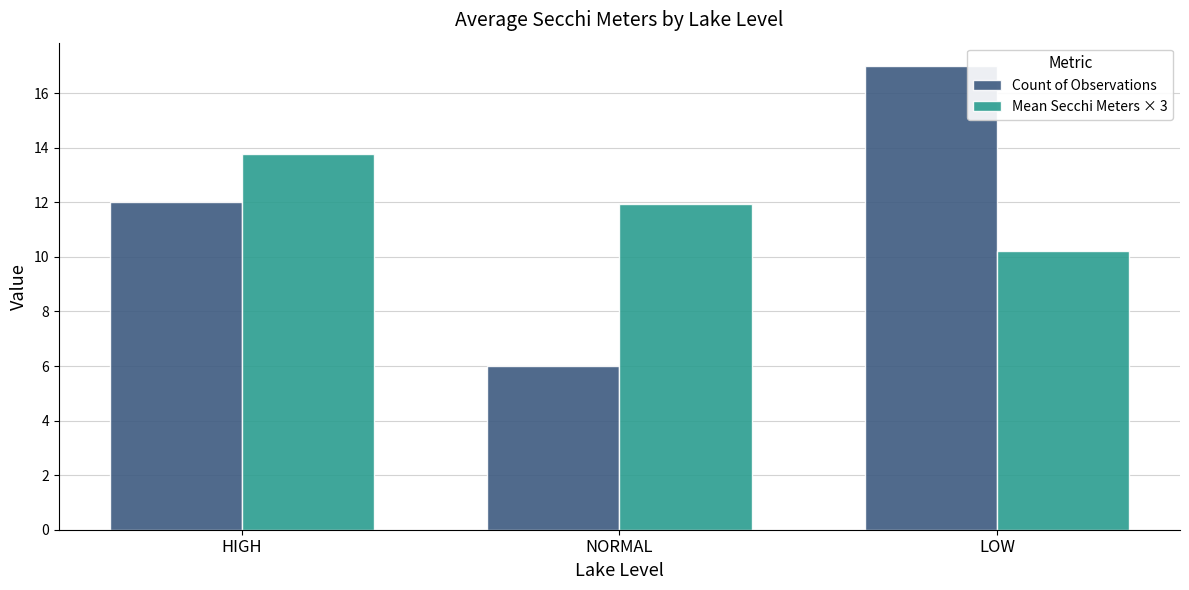

What is the difference between the Count of Observations values at NORMAL and HIGH?

6.0